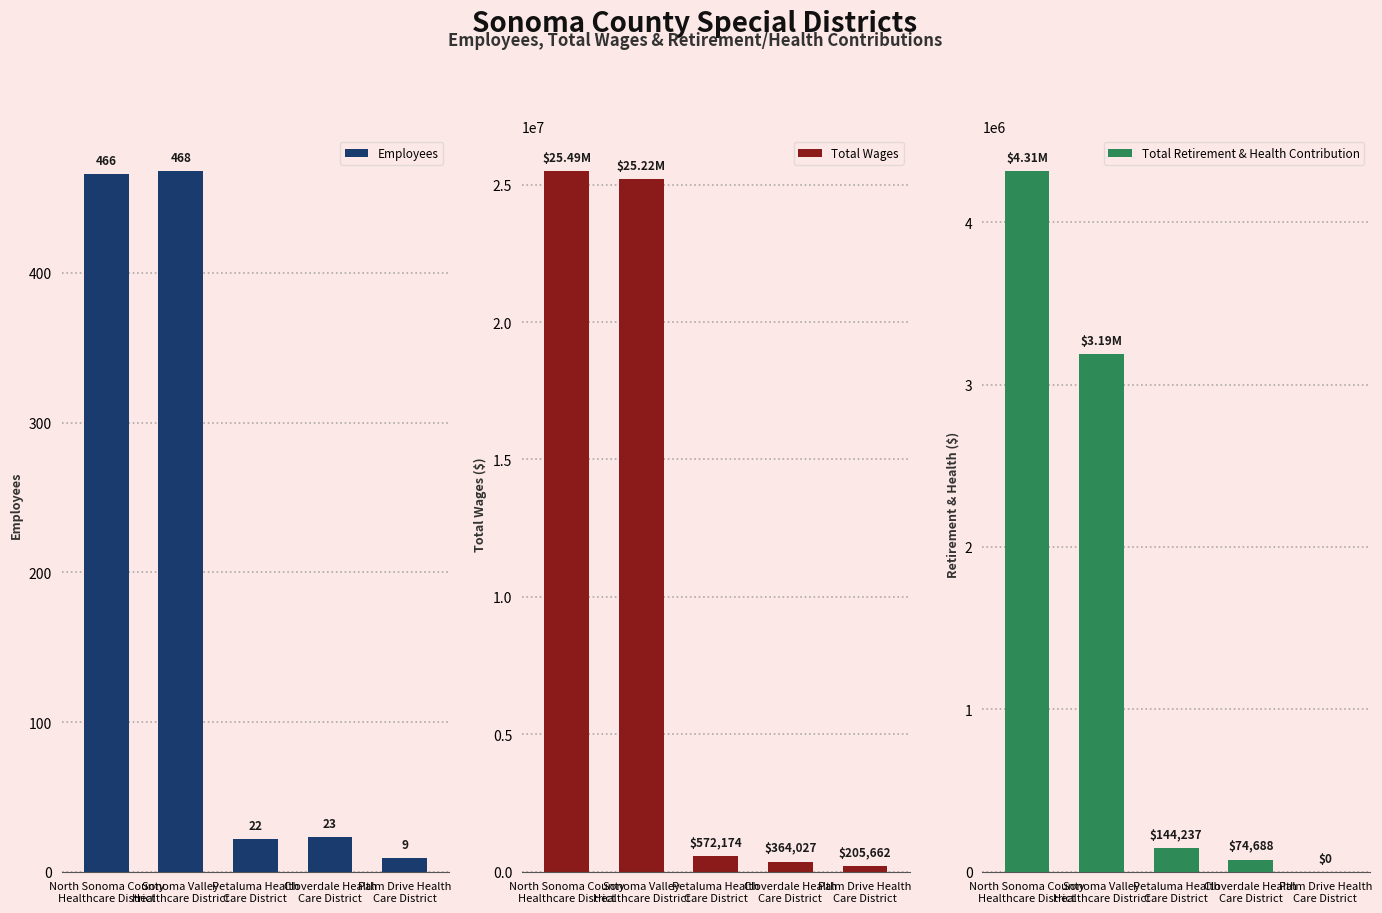

What is the label of the 2nd bar from the right?

Cloverdale Health
Care District